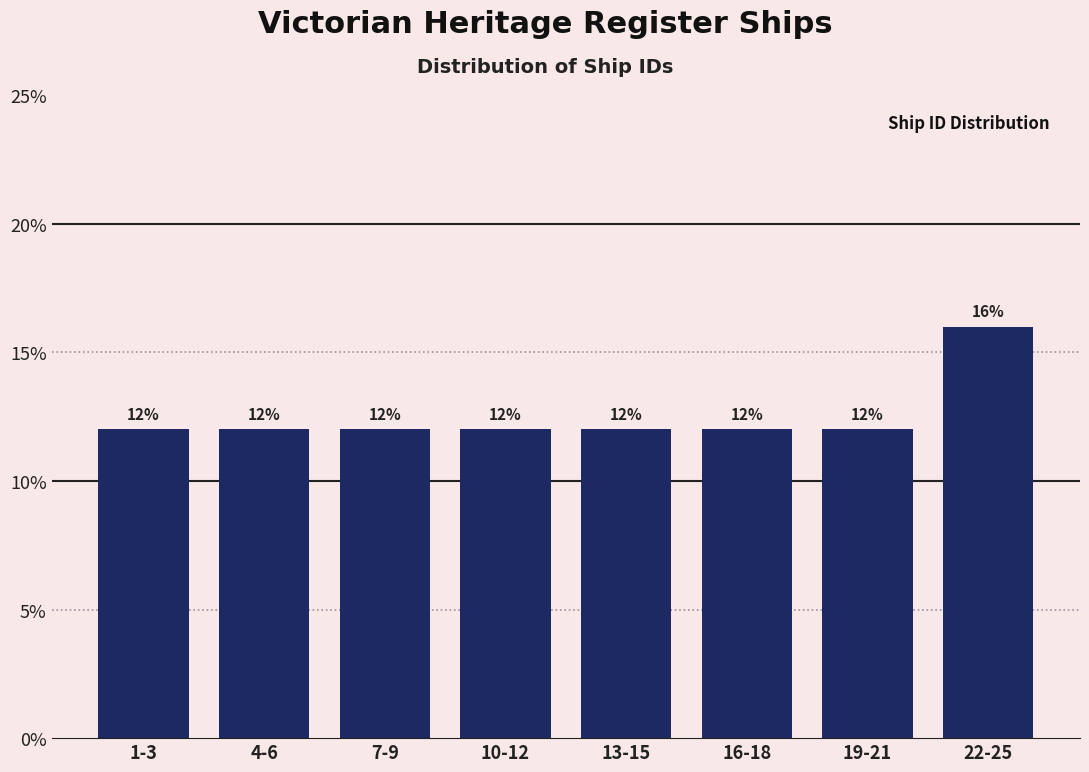

Reading right to left, list all the values displayed in this chart.

16	12	12	12	12	12	12	12